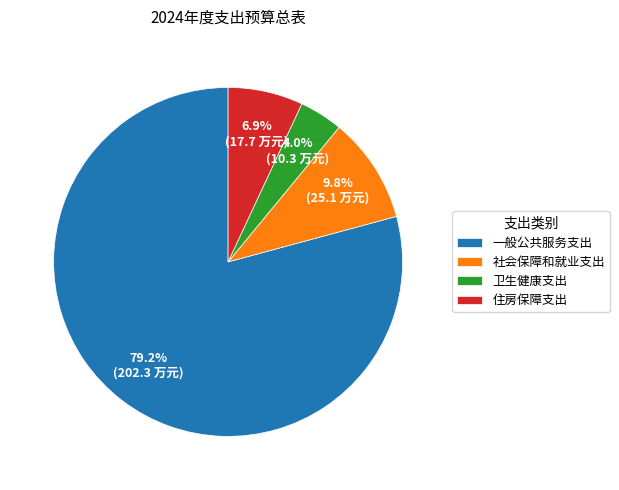

To the nearest percent, what portion does 一般公共服务支出 represent?

79%